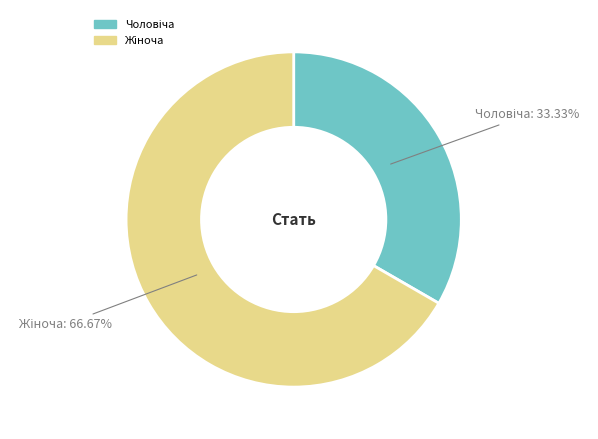

Is there any slice that represents more than half of the pie?

Yes